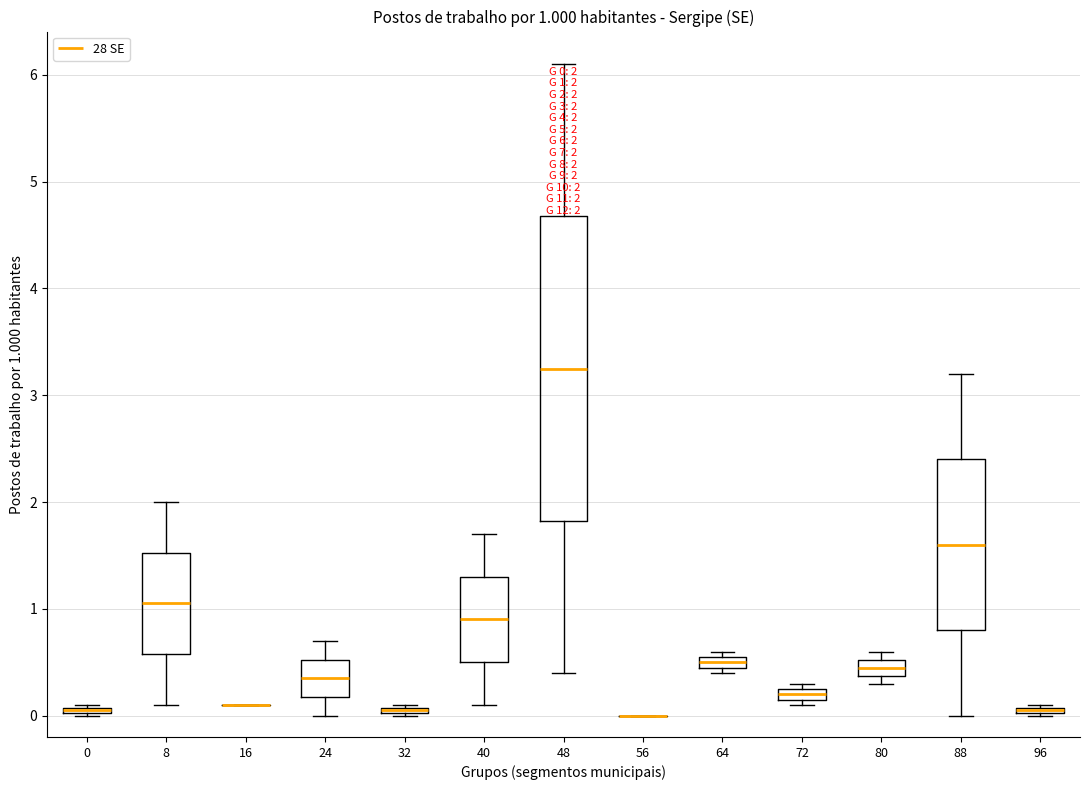

Comparing the boxes themselves (not the whiskers), which one is the tallest?

48